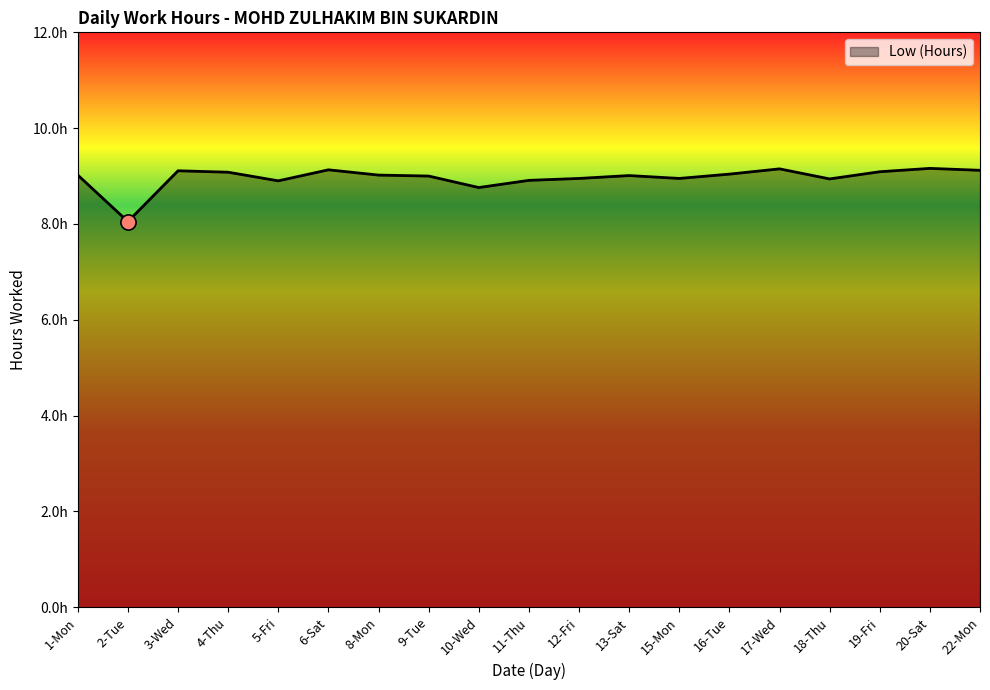

Which has a higher value, 18-Thu or 16-Tue?

16-Tue